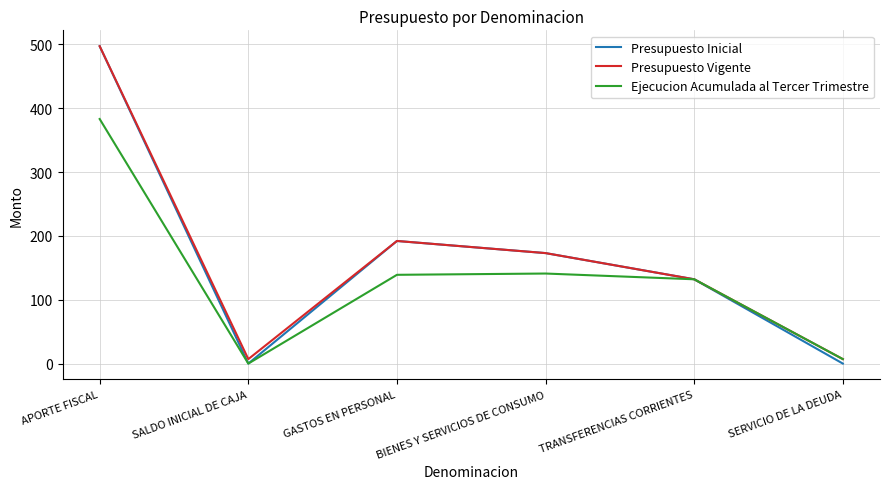

Which series has the widest spread of values?

Presupuesto Inicial